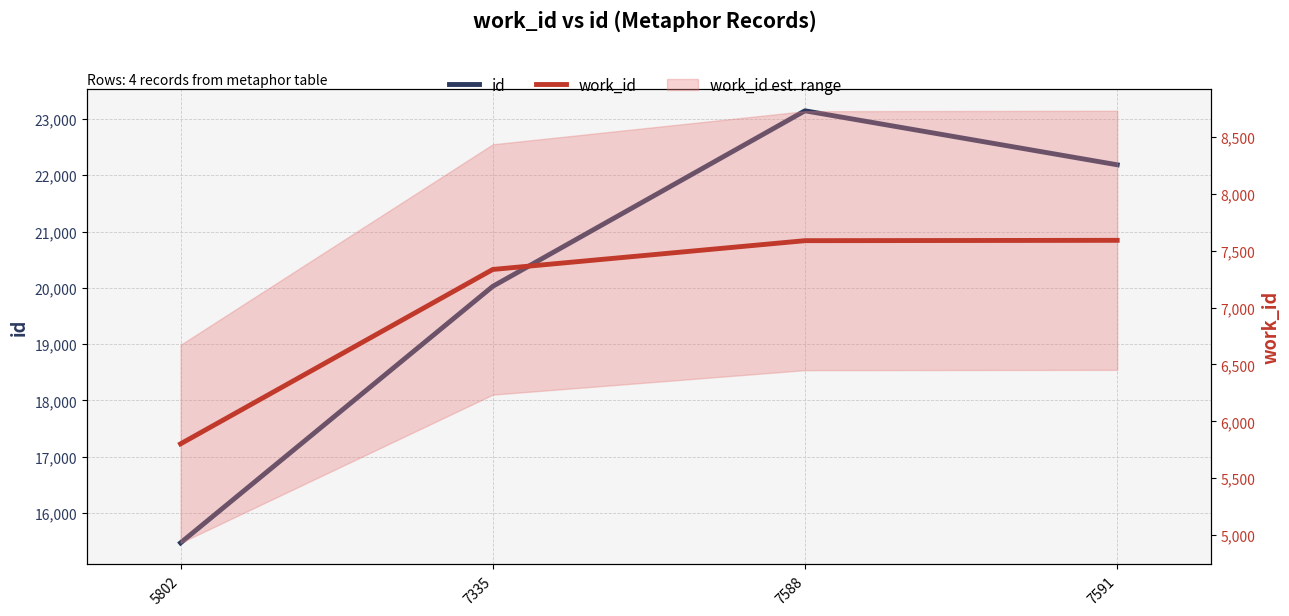

The id series shows 20026 at 7335. True or false?

True